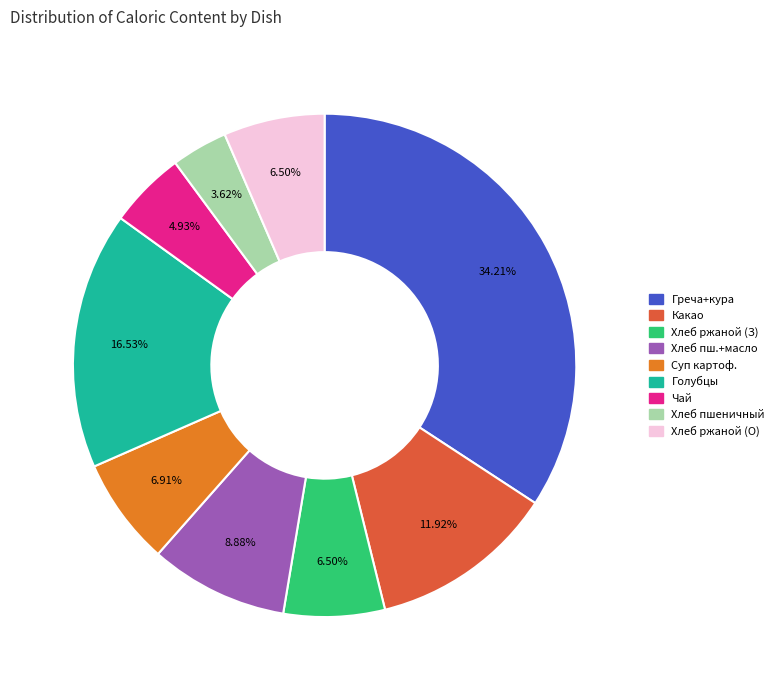

Does any single category account for the majority?

No